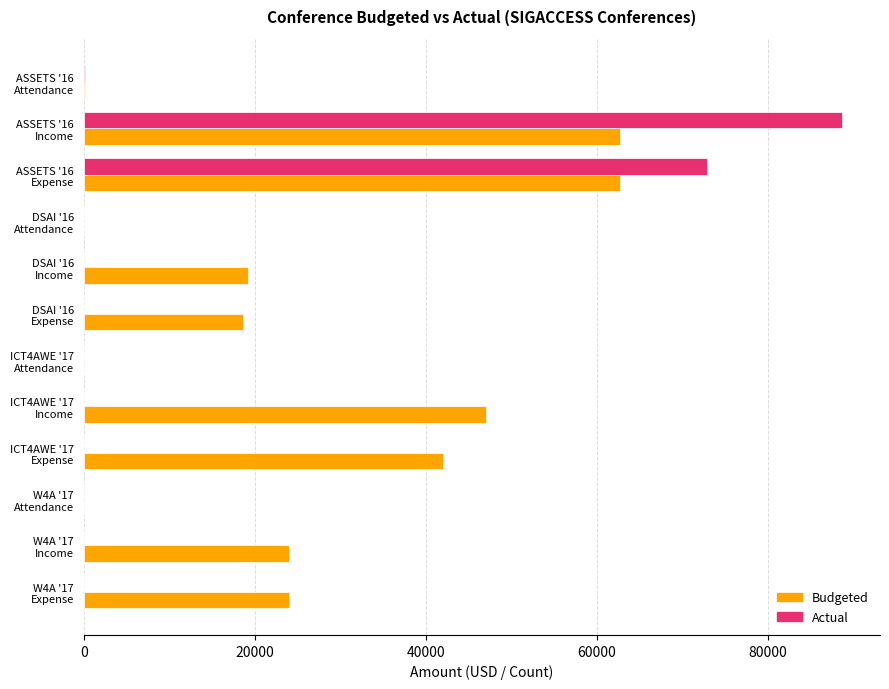

What is the highest value of the Actual series?

88710.0